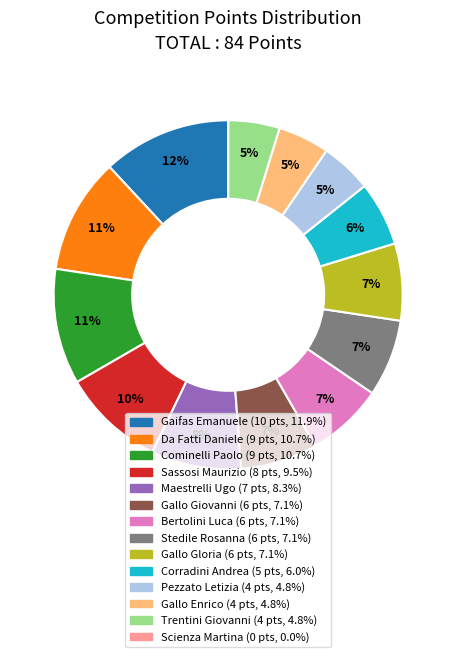

Do Gallo Enrico and Sassosi Maurizio together represent more than half of the pie?

No